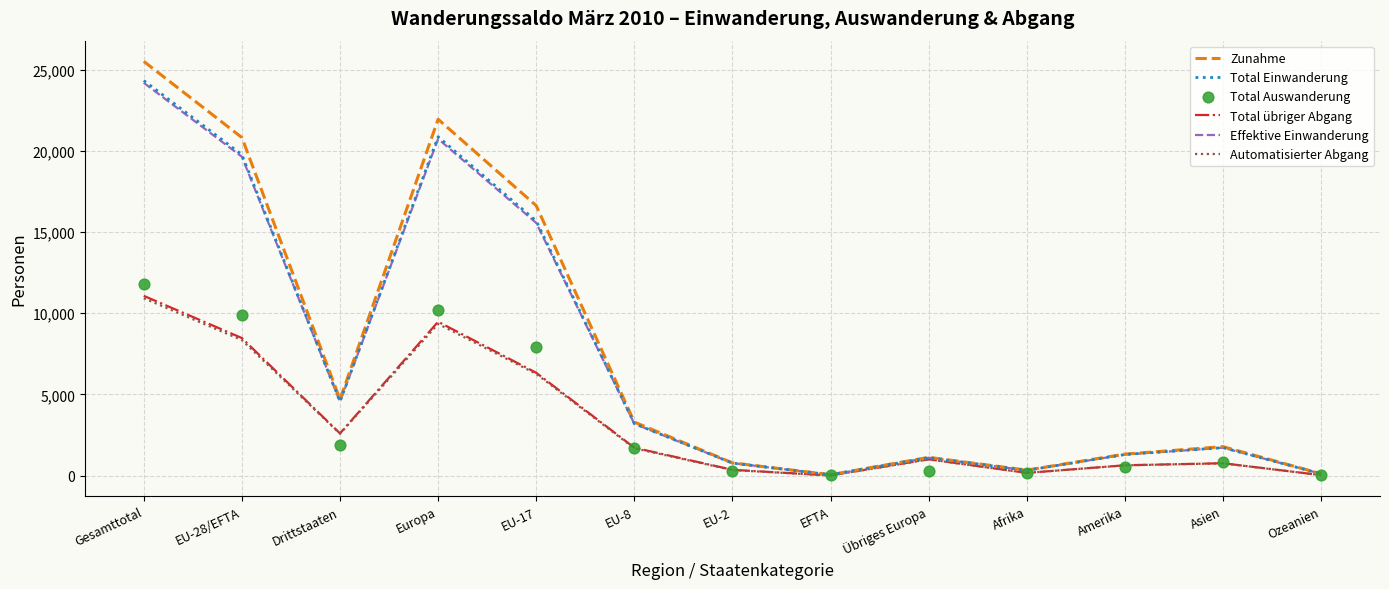

Which series reaches the minimum Y coordinate?

Automatisierter Abgang